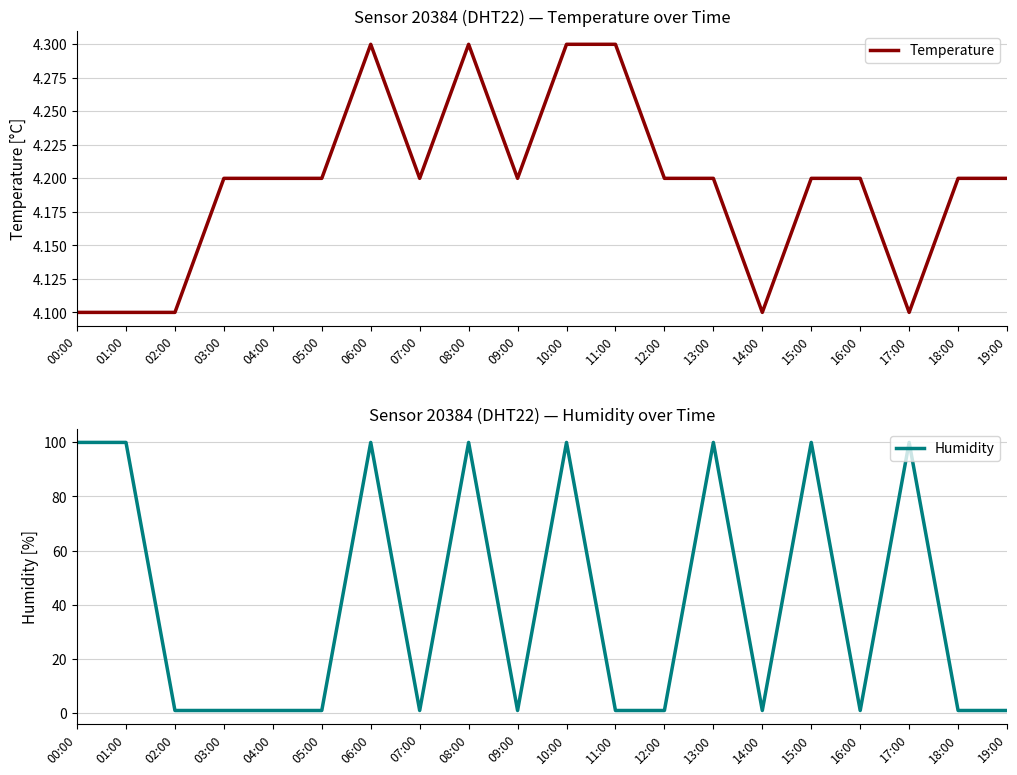

Which series has the largest total across all categories?

Humidity